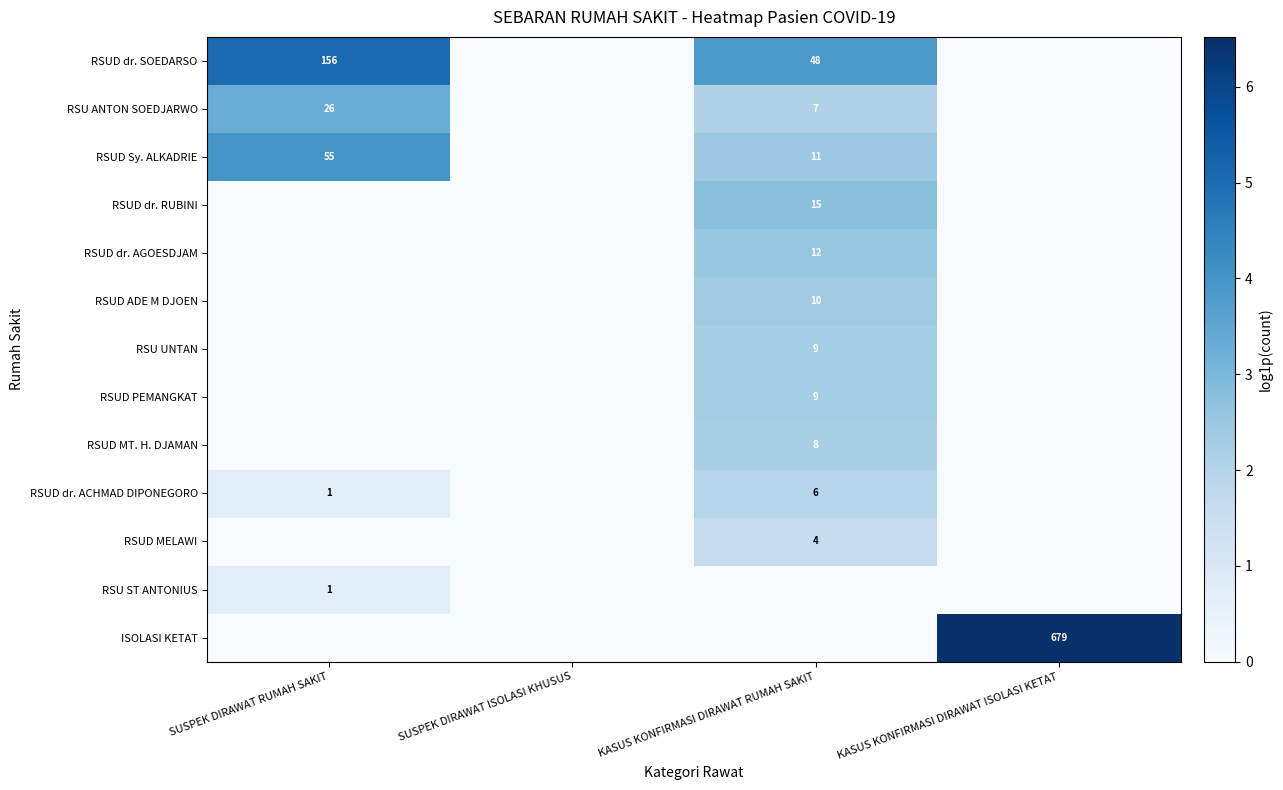

At which category is the sum across all series the highest?

KASUS KONFIRMASI DIRAWAT RUMAH SAKIT